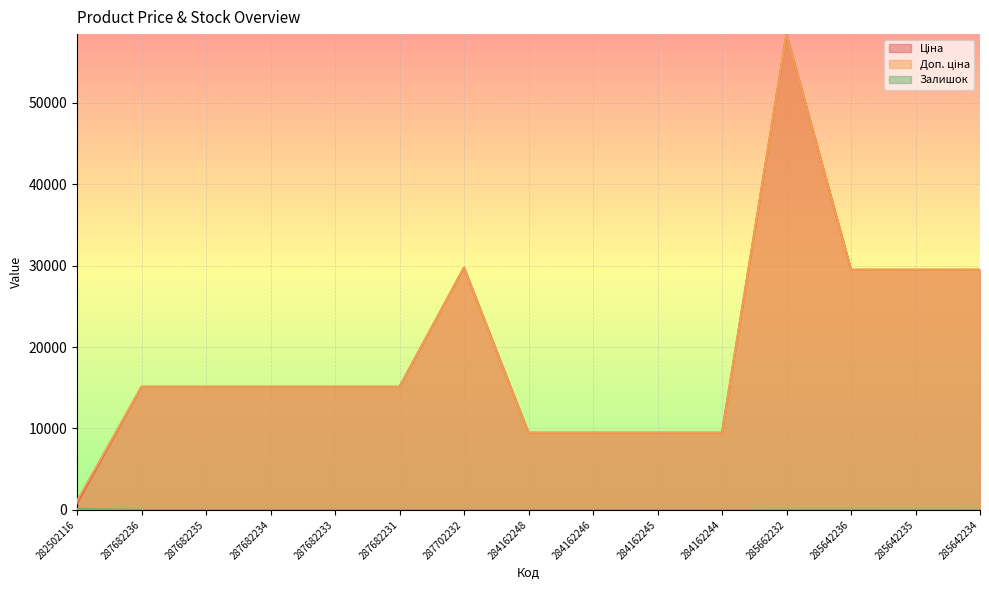

Which category has the lowest value across all series?

287682236